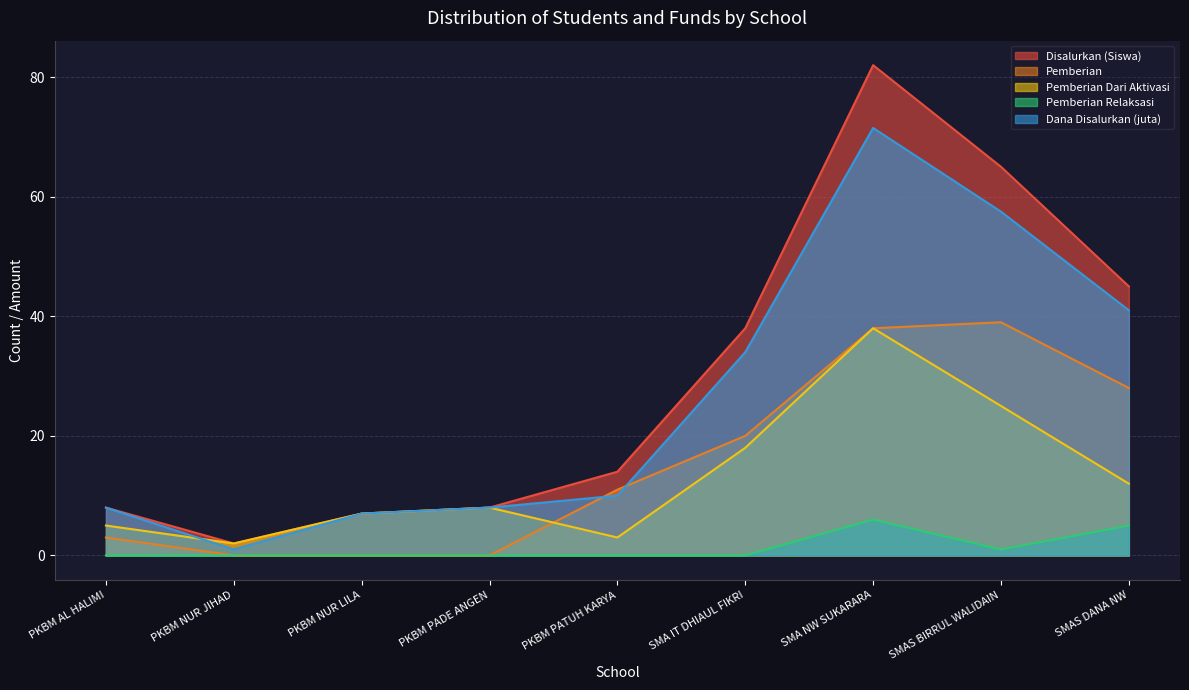

What is the value of the Pemberian Dari Aktivasi point at the 2nd from the left?

2.0